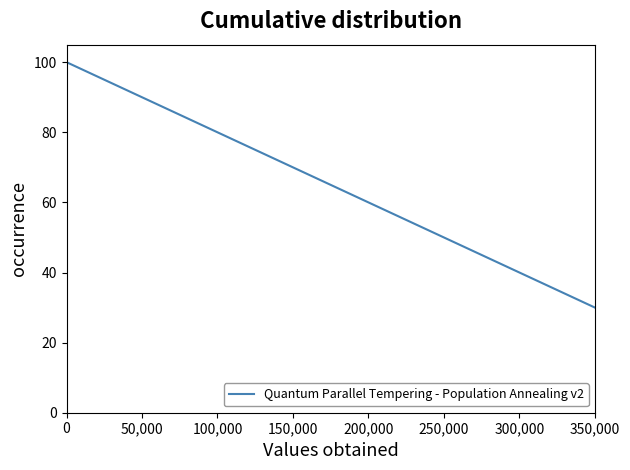

True or false: the data has more than 0 interior local peaks.

False